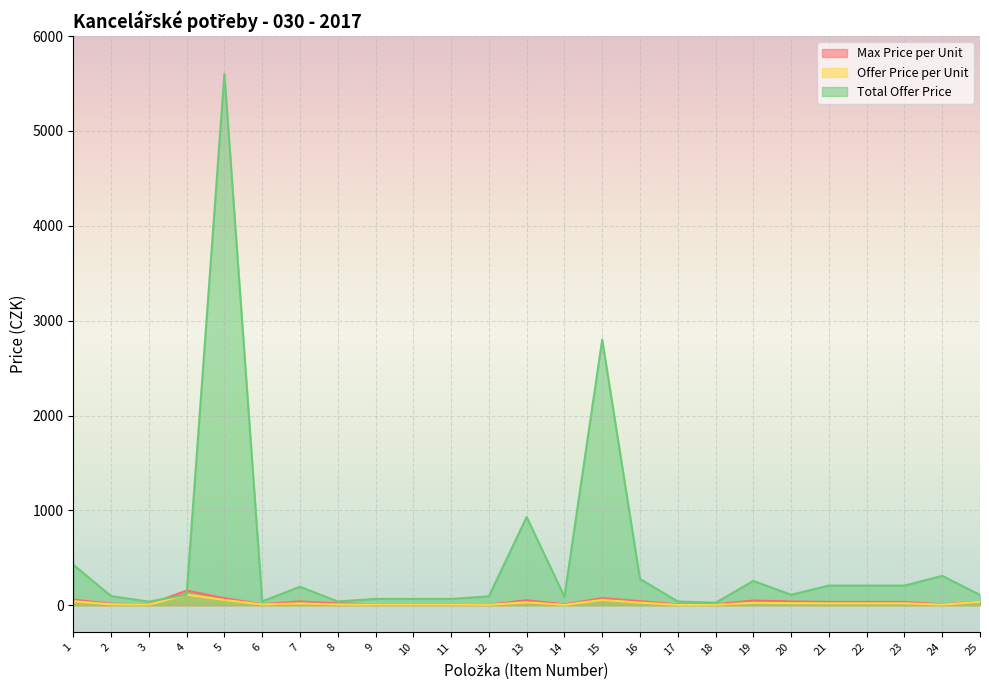

At how many categories does at least one series exceed 2184?

2